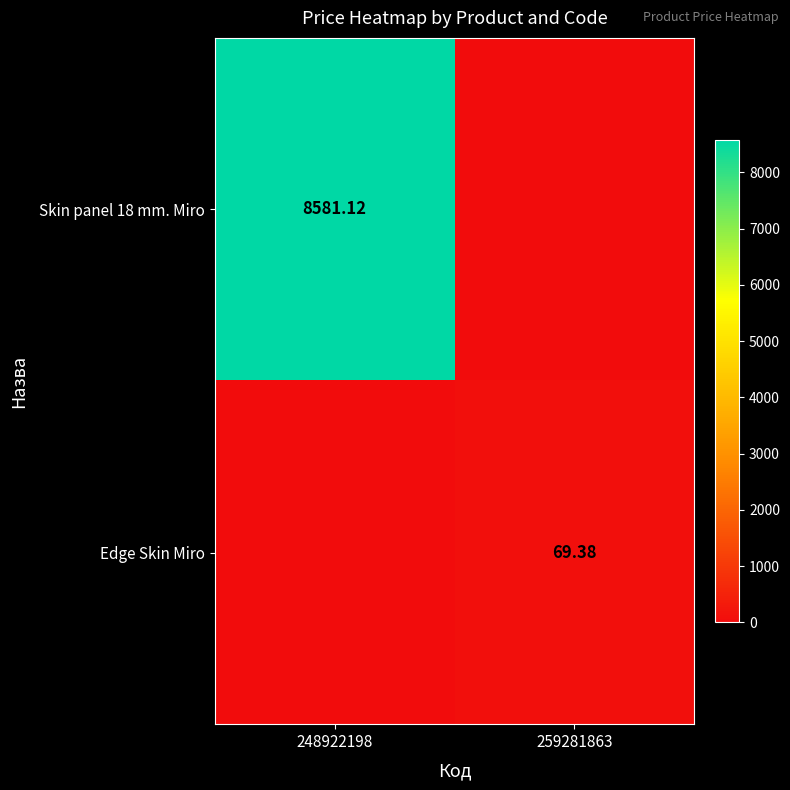

Is the value of Edge Skin Miro at 259281863 greater than the value of Skin panel 18 mm. Miro at 248922198?

No